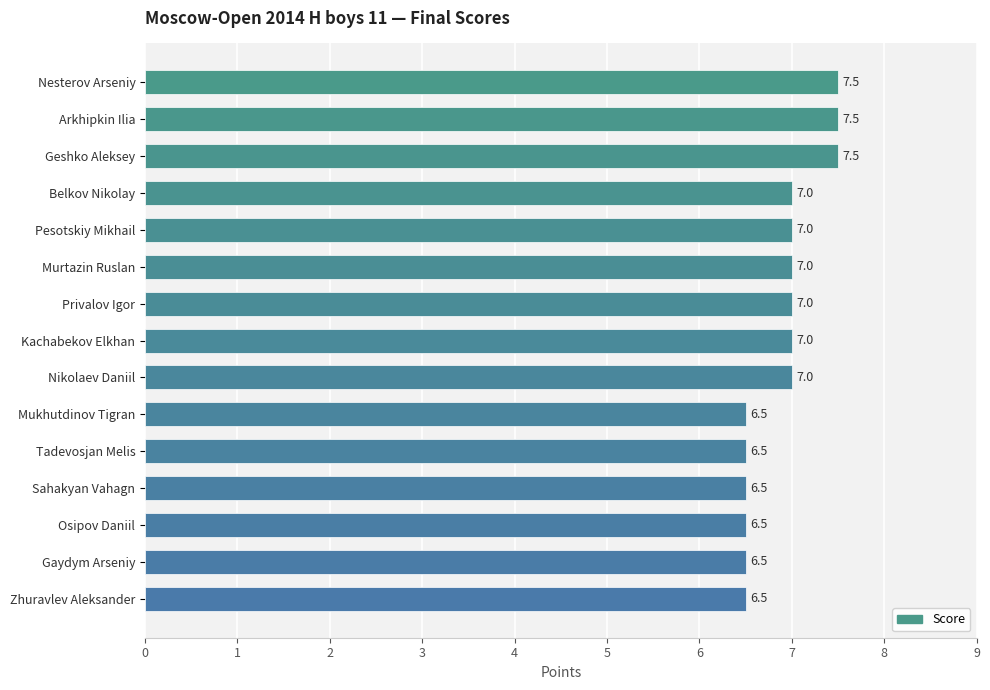

Reading bottom to top, what are all the values shown in this chart?

6.5	6.5	6.5	6.5	6.5	6.5	7.0	7.0	7.0	7.0	7.0	7.0	7.5	7.5	7.5